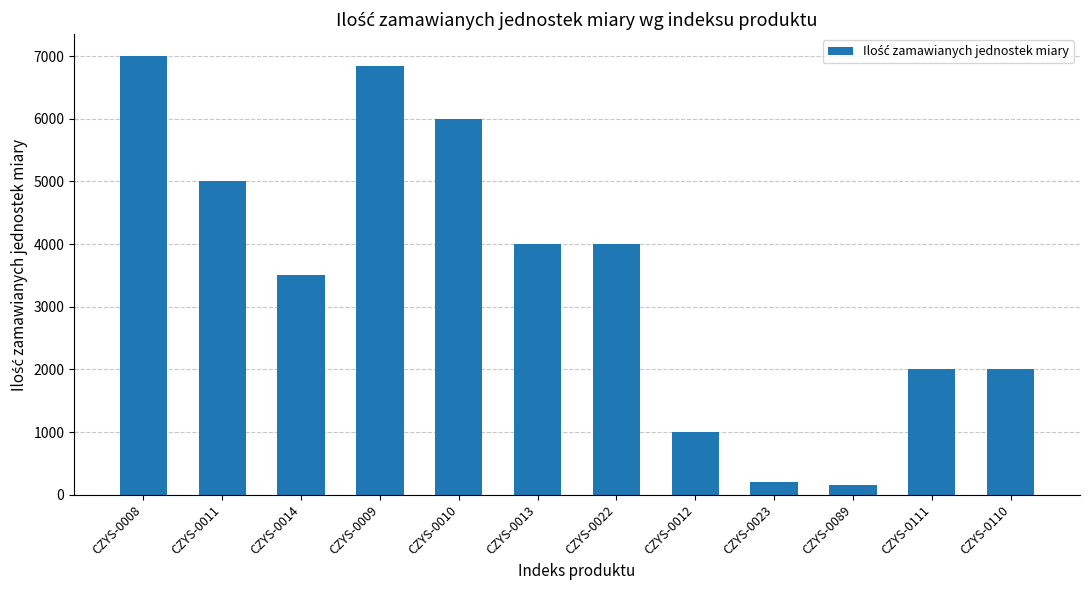

How many data points does each series have?

12